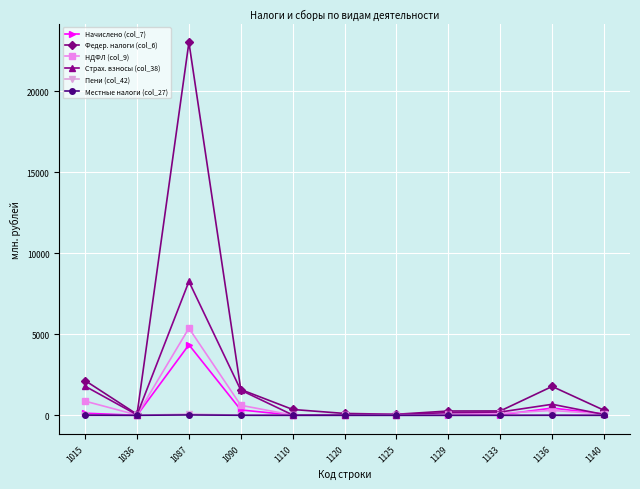

The Страх. взносы (col_38) series shows 8263.3 at 1087. True or false?

True